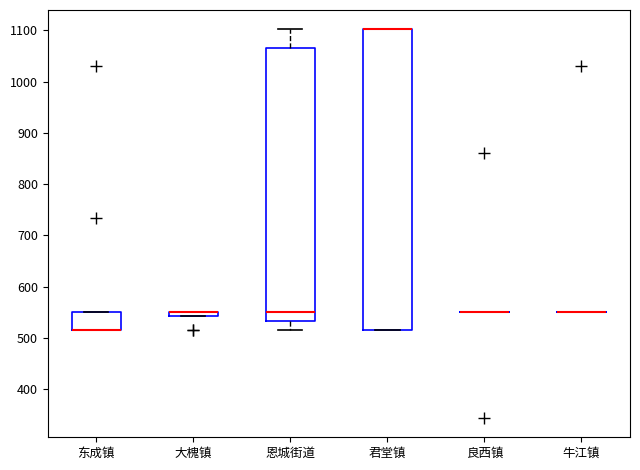

Comparing the boxes themselves (not the whiskers), which one is the tallest?

君堂镇